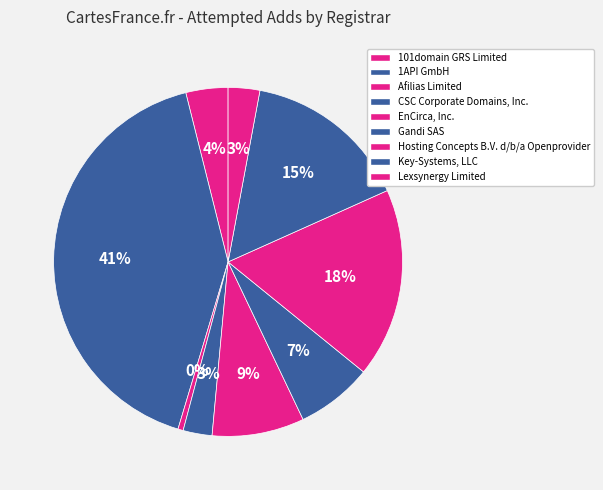

Count the number of slices in the pie.

9